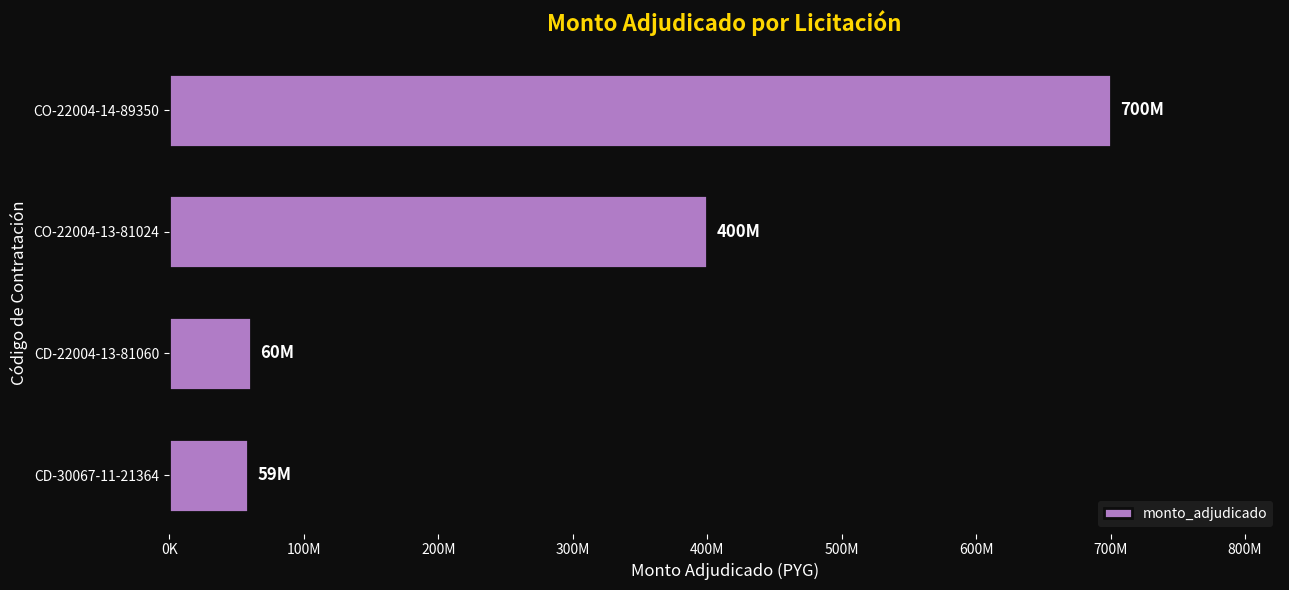

Are the bars horizontal?

Yes